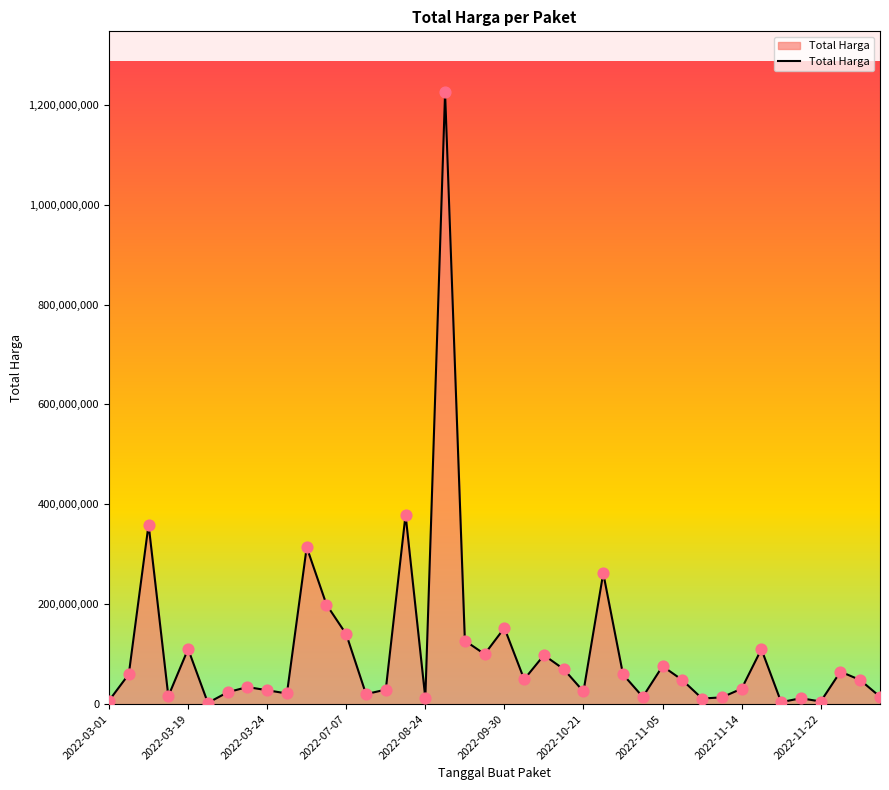

What is the maximum value shown in the chart?

1224682000